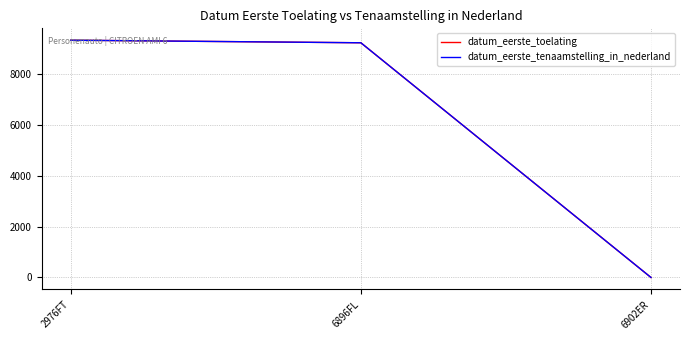

At how many categories does at least one series exceed 6000?

2